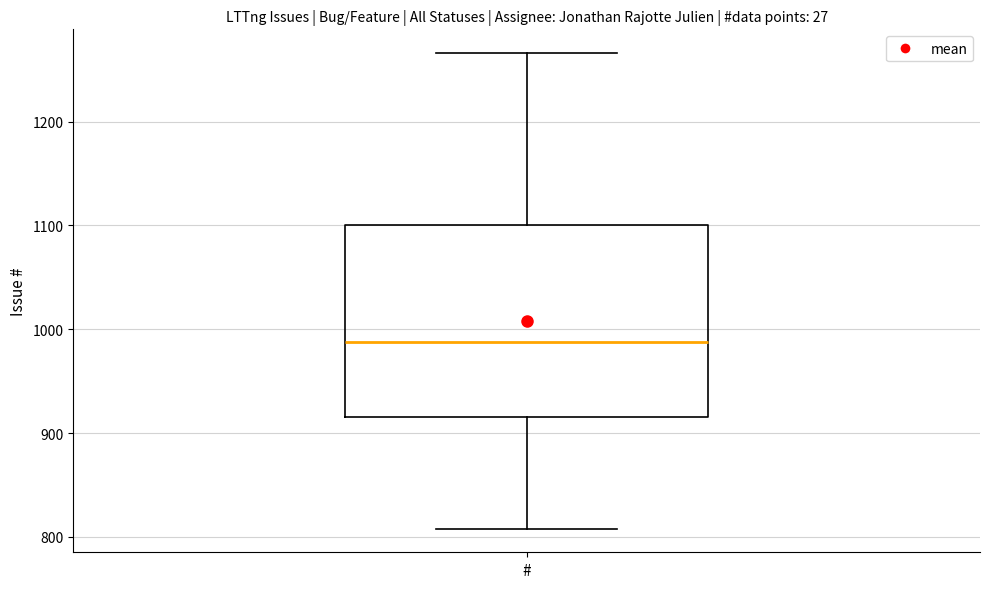

Read this box plot against the y-axis: the position of the median line, the range covered by the box, and the ends of both whiskers. The values are not printed on the chart, so give them approximately, as read against the axis.

median 990, box 920 to 1100, whiskers 810 to 1270